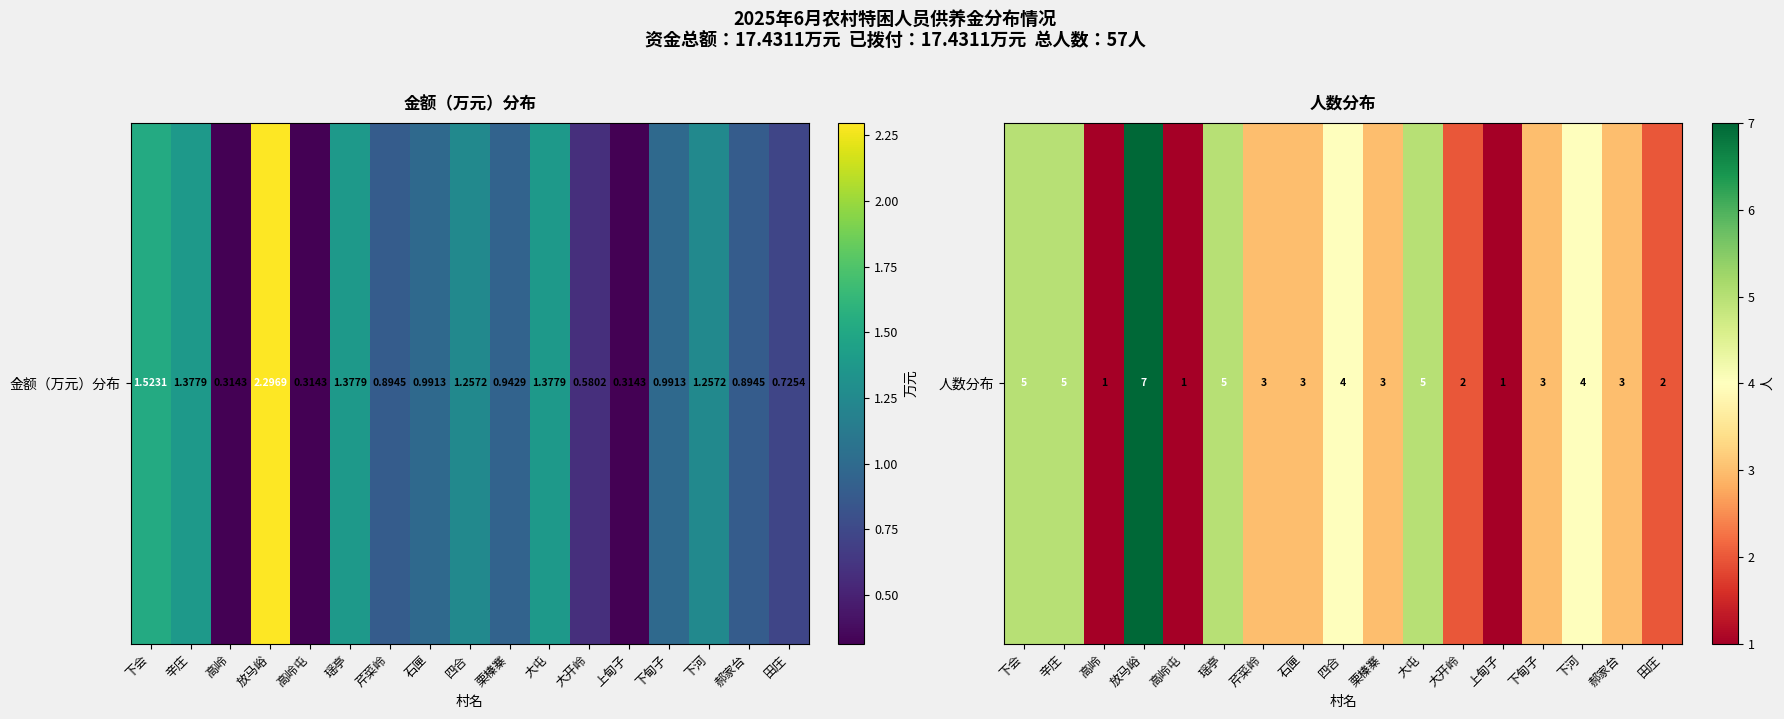

List the labels in order of value, largest first.

放马峪, 下会, 辛庄, 瑶亭, 大屯, 四合, 下河, 芹菜岭, 石匣, 栗榛寨, 下甸子, 郝家台, 大开岭, 田庄, 高岭, 高岭屯, 上甸子